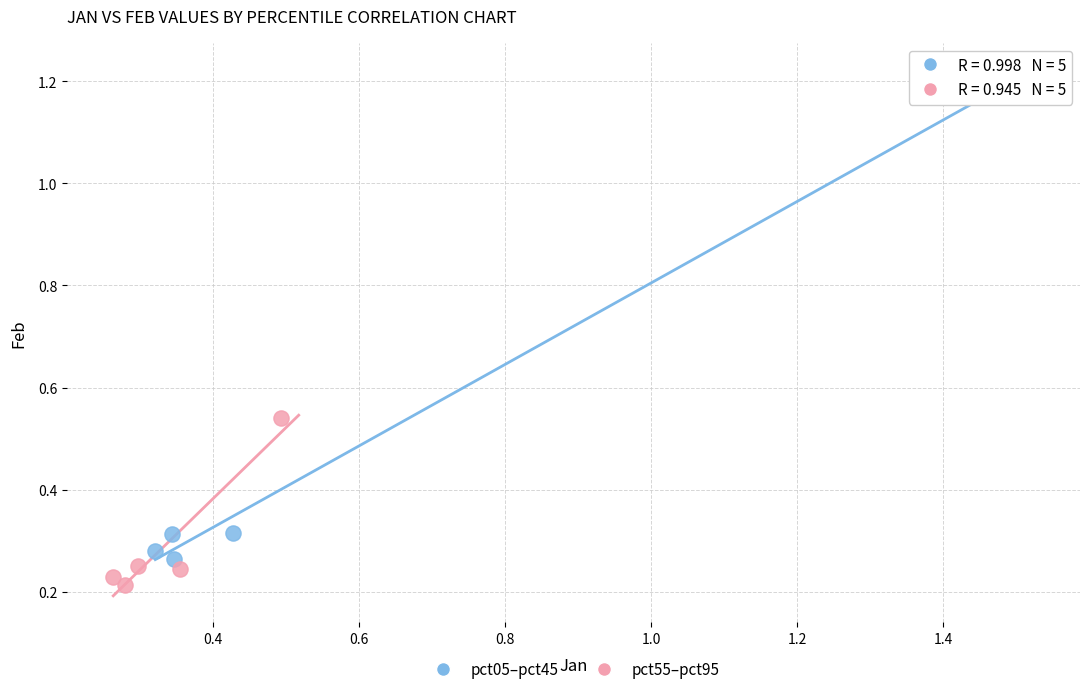

Which series contains the highest Y value?

pct05–pct45